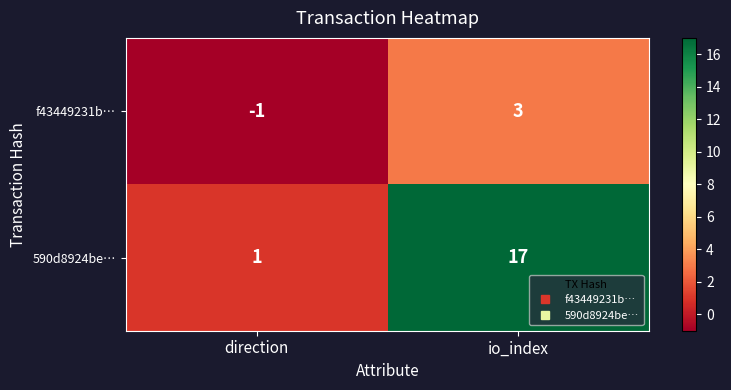

What is the difference between the highest and lowest values at direction?

2